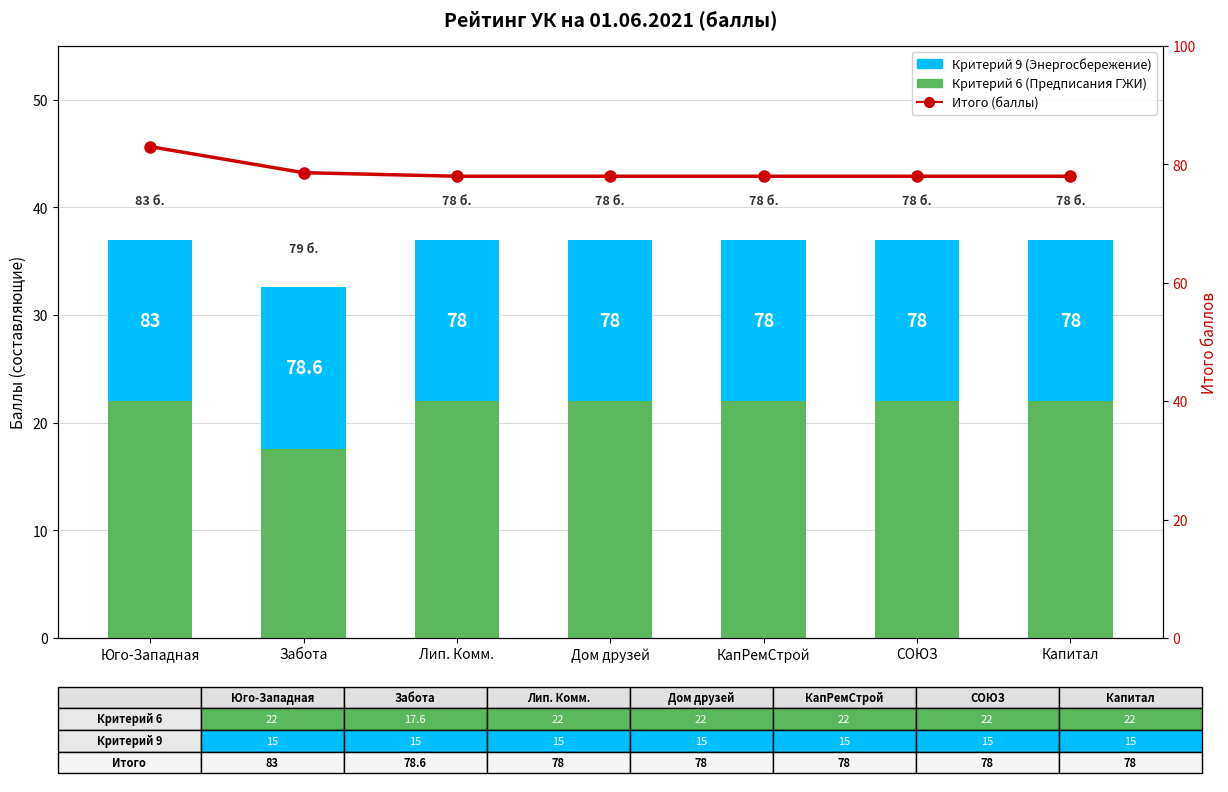

At how many categories does at least one series exceed 43?

7